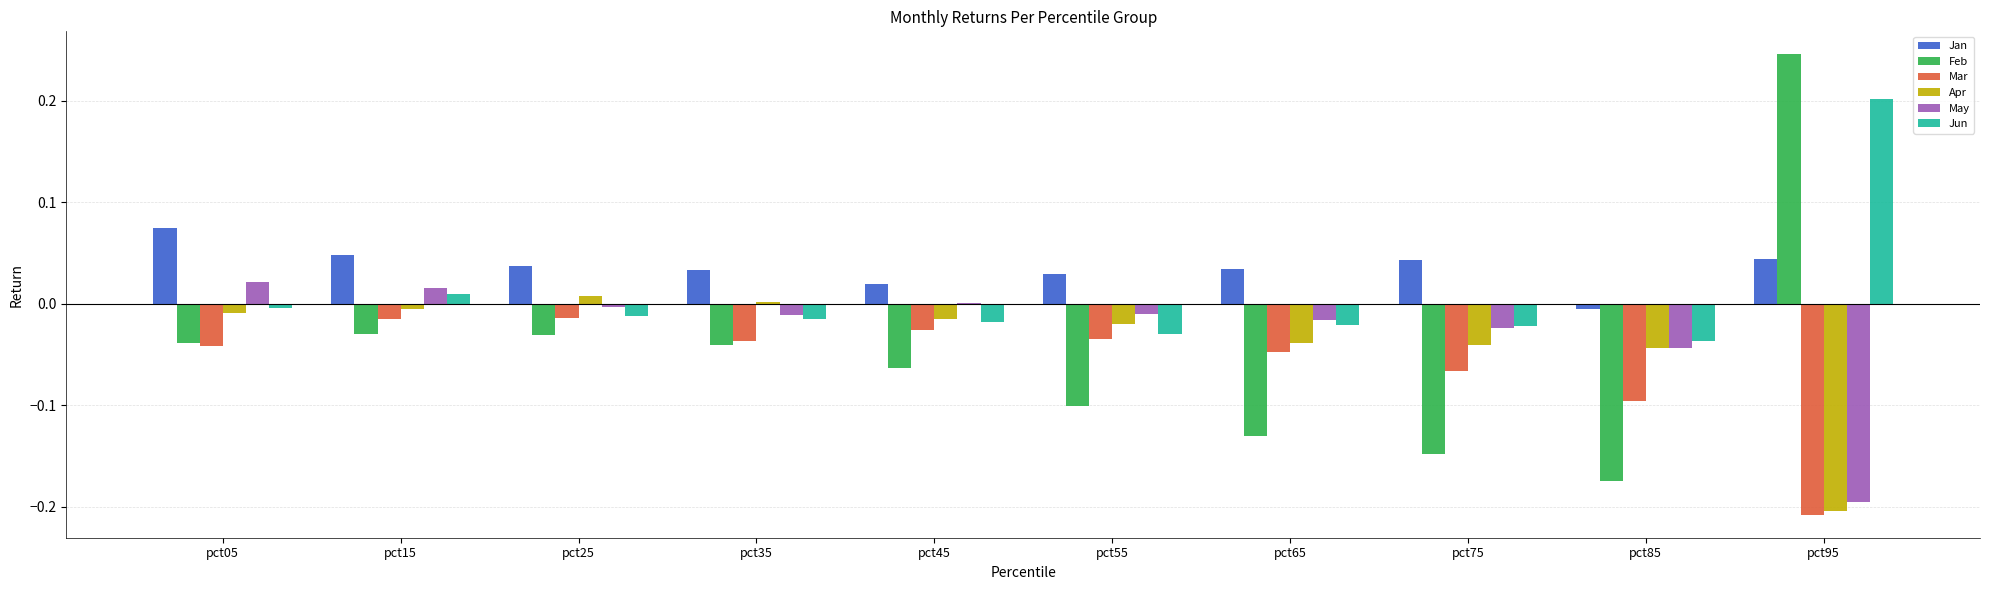

Which label corresponds to the largest value in the chart?

pct95